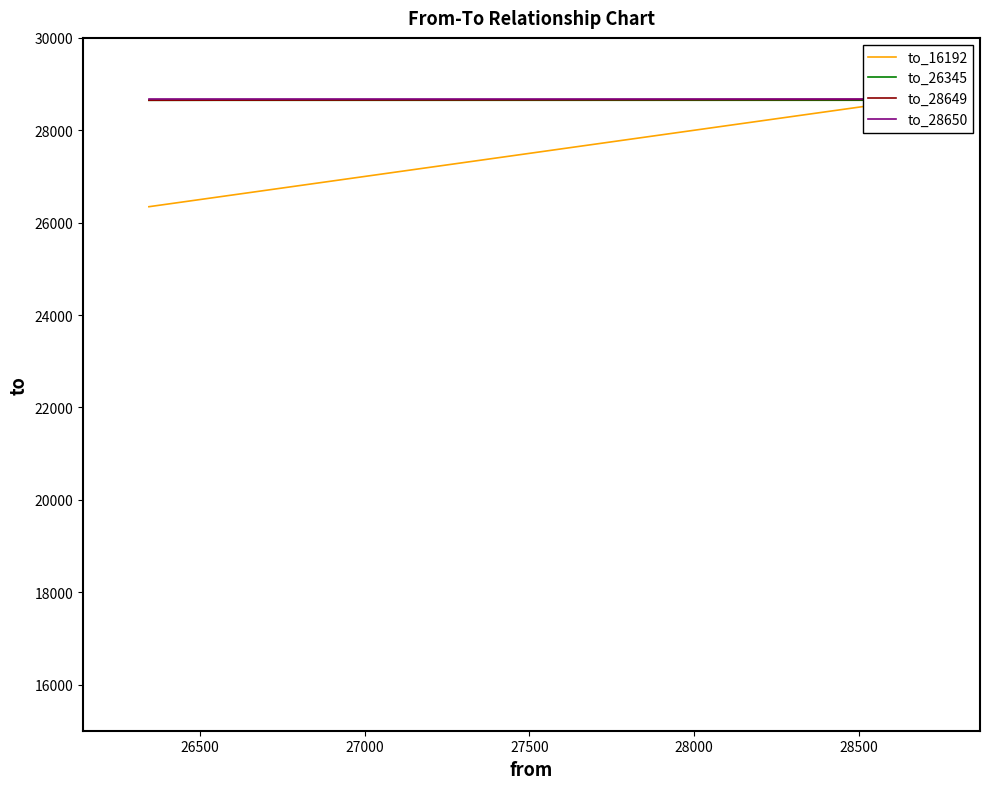

Reading left to right, extract all data points from this chart.

to_16192: 26345	28649	28650	28668
to_26345: 28649	28650	28668	28668
to_28649: 28650	28668	28668	28668
to_28650: 28668	28668	28668	28668